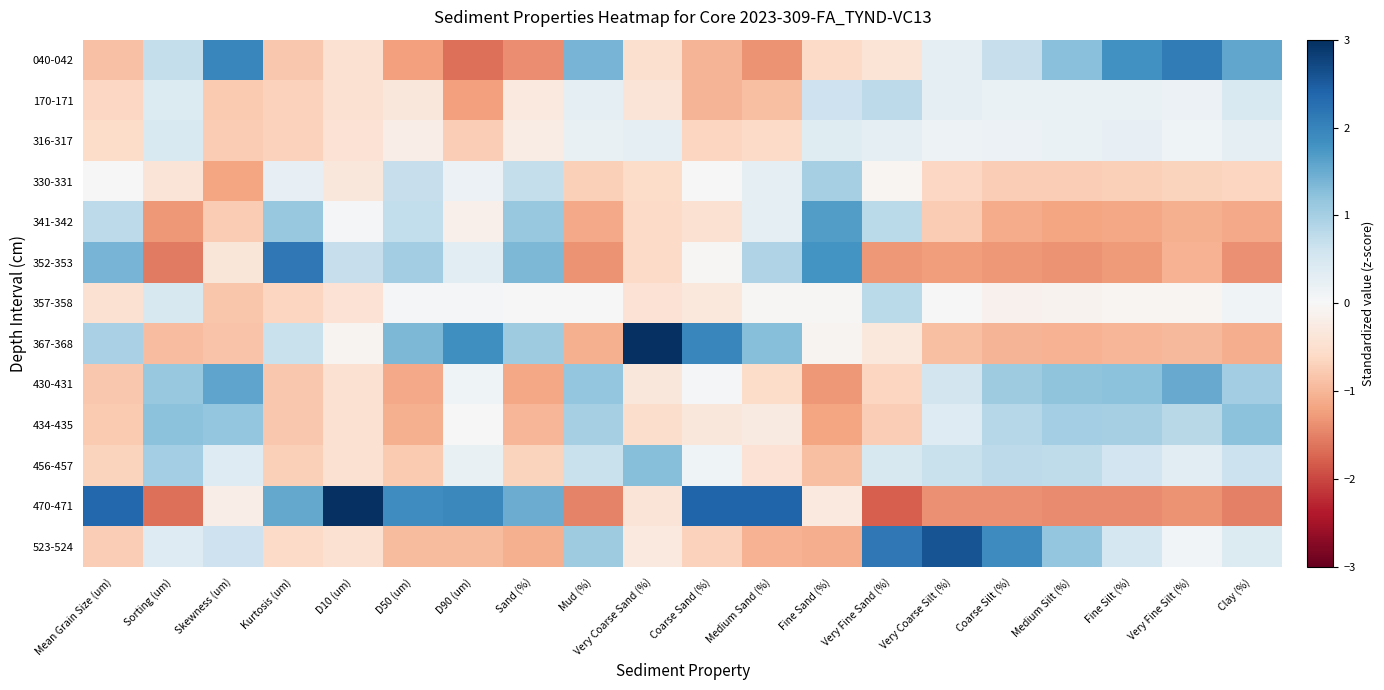

Between Sand (%) and Mud (%), which series saw the biggest shift?

470-471